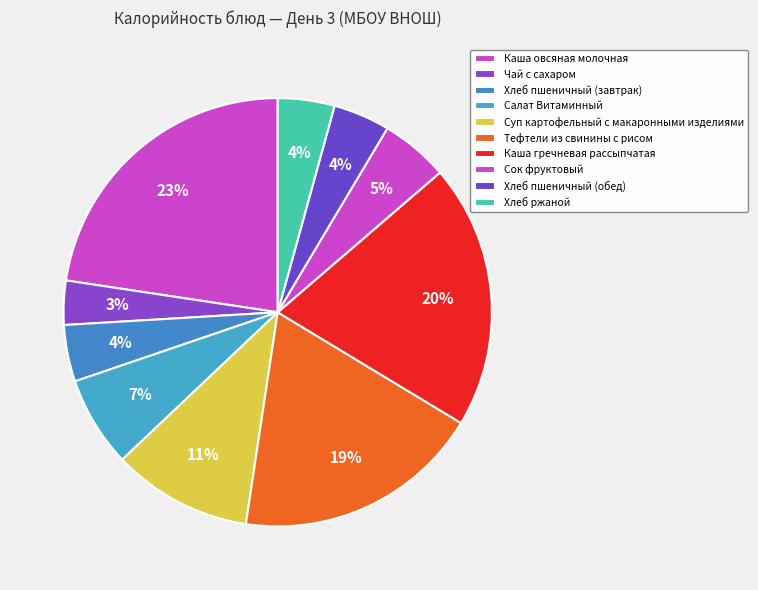

Count the number of slices in the pie.

10